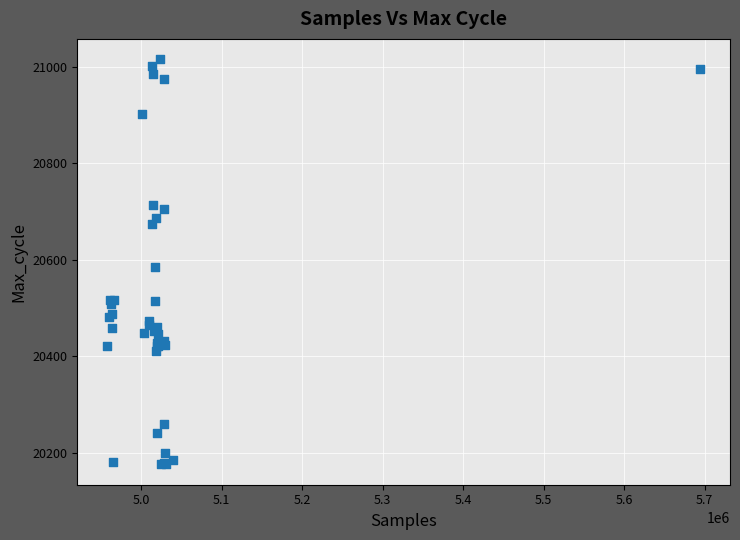

What Y value in the scatter plot is closest to 20596?

20586